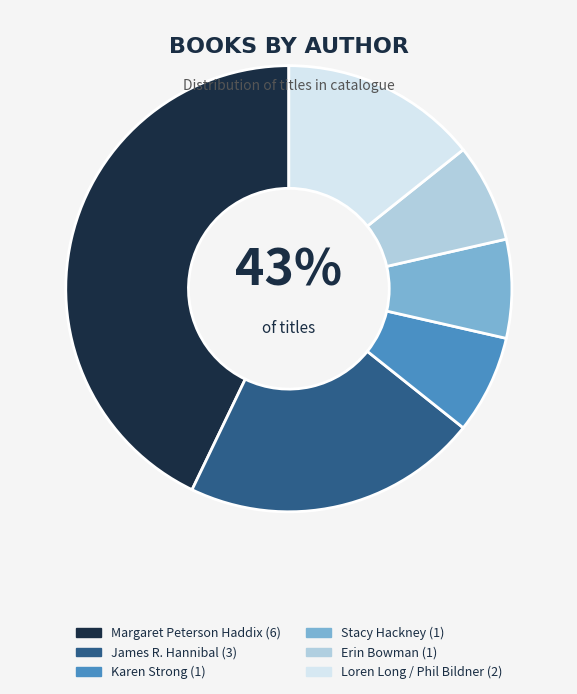

How many slices are in this pie chart?

6